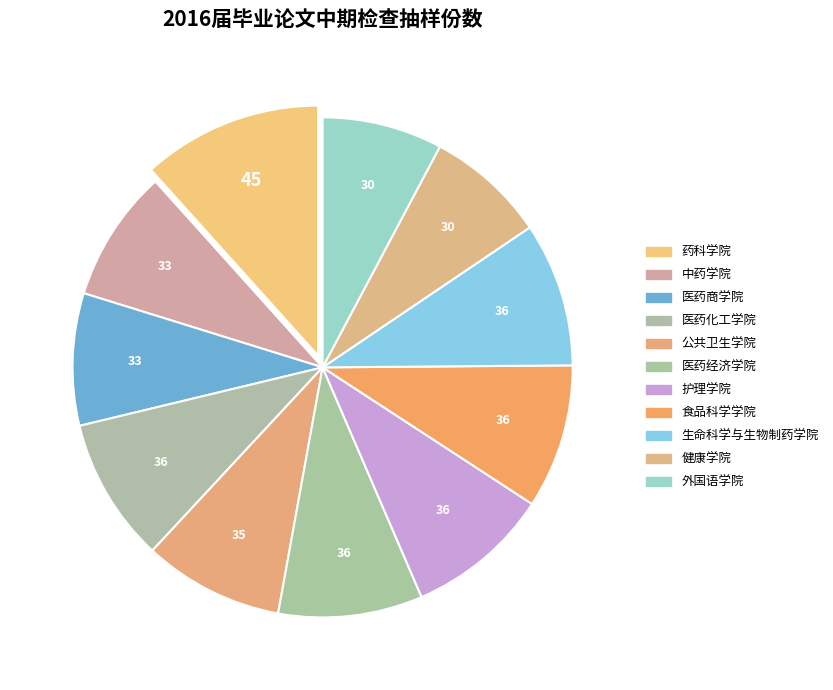

How many slices are in this pie chart?

11